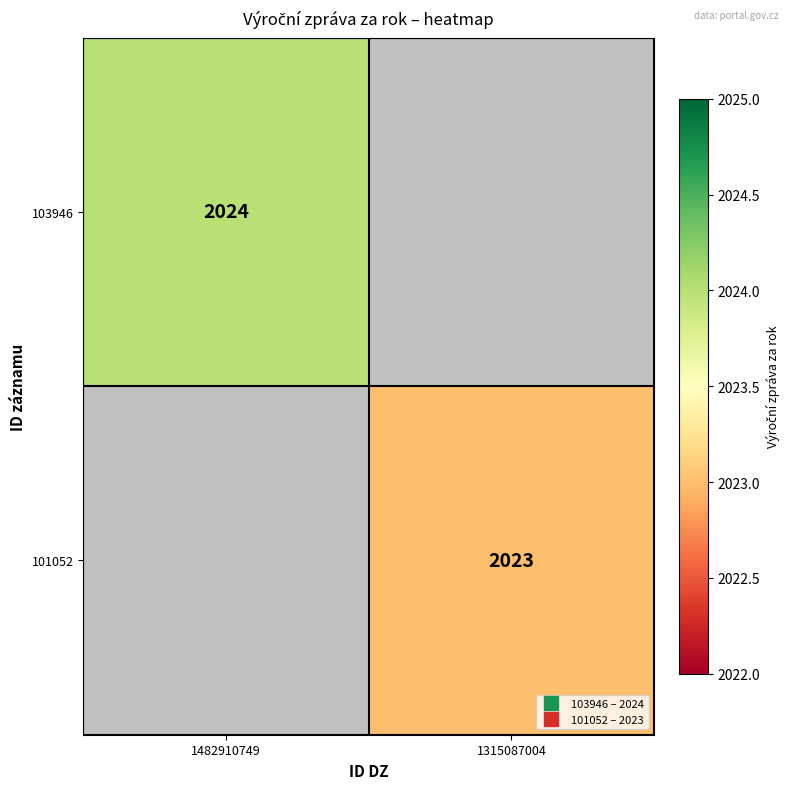

Which series has the widest spread of values?

103946